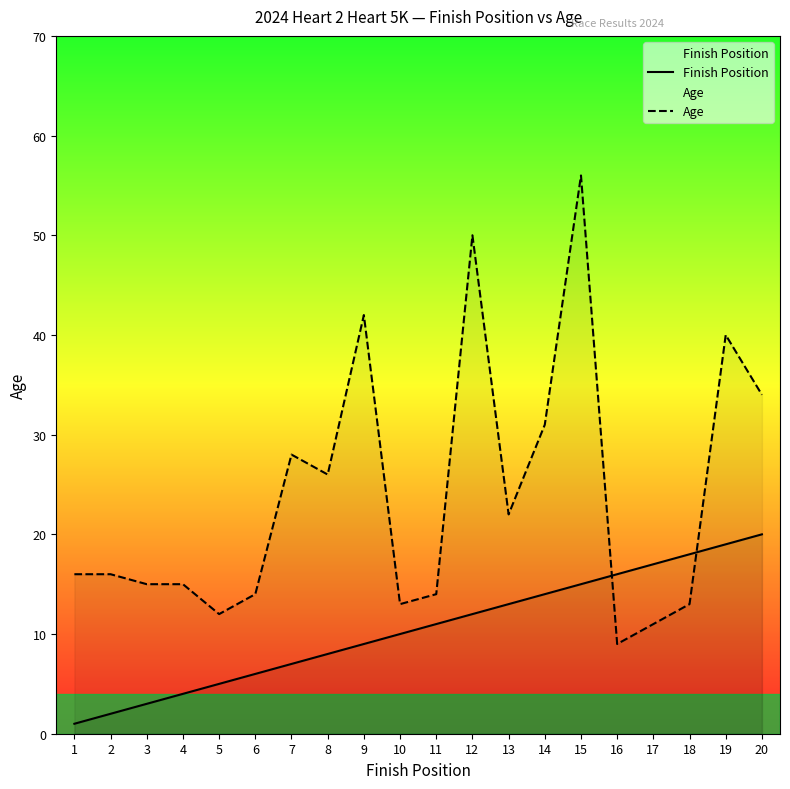

In Age, how many points are lower than both neighbors (excluding endpoints)?

5